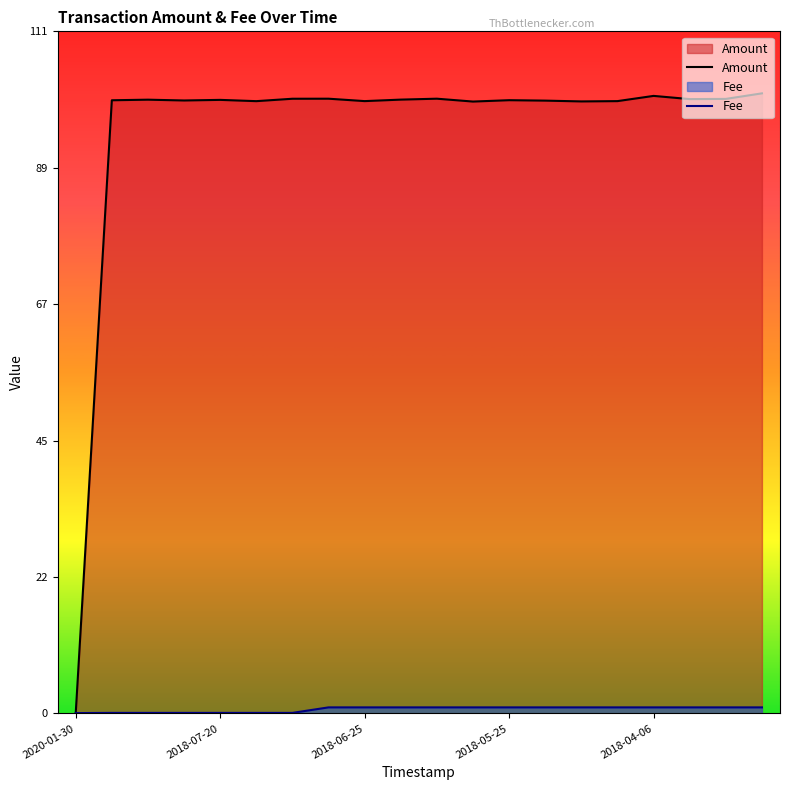

How many lines are shown in the chart?

2